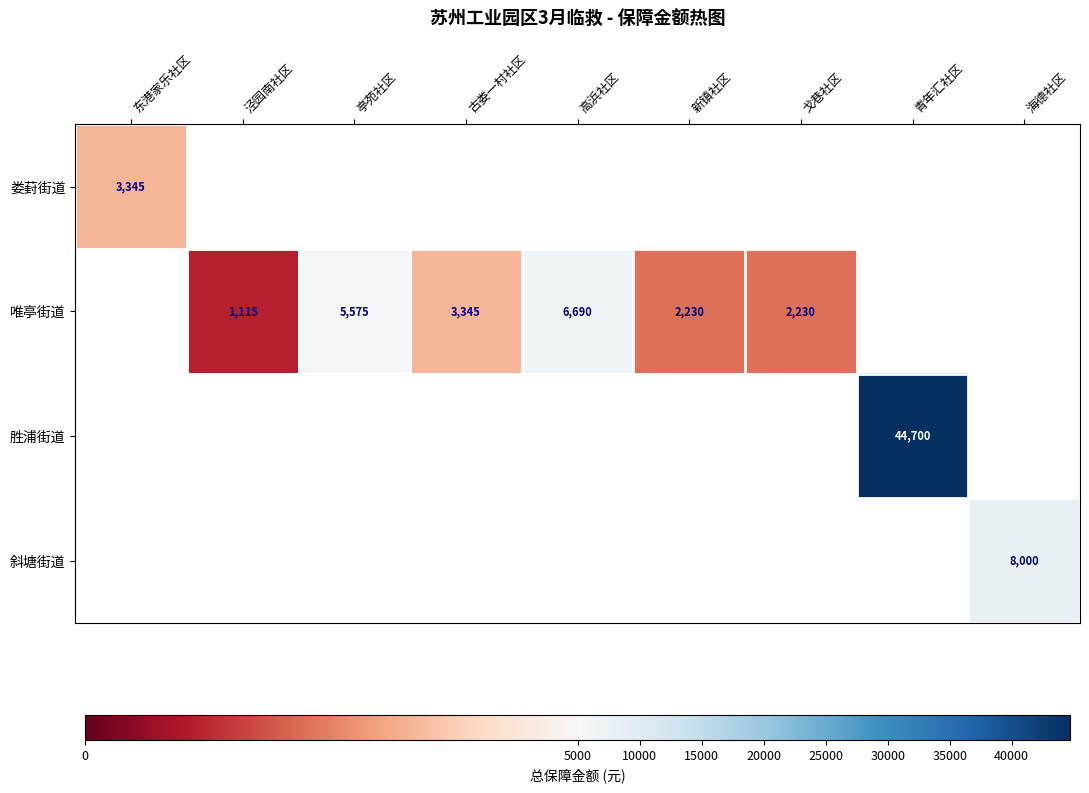

How many values in 娄葑街道 are above zero?

1